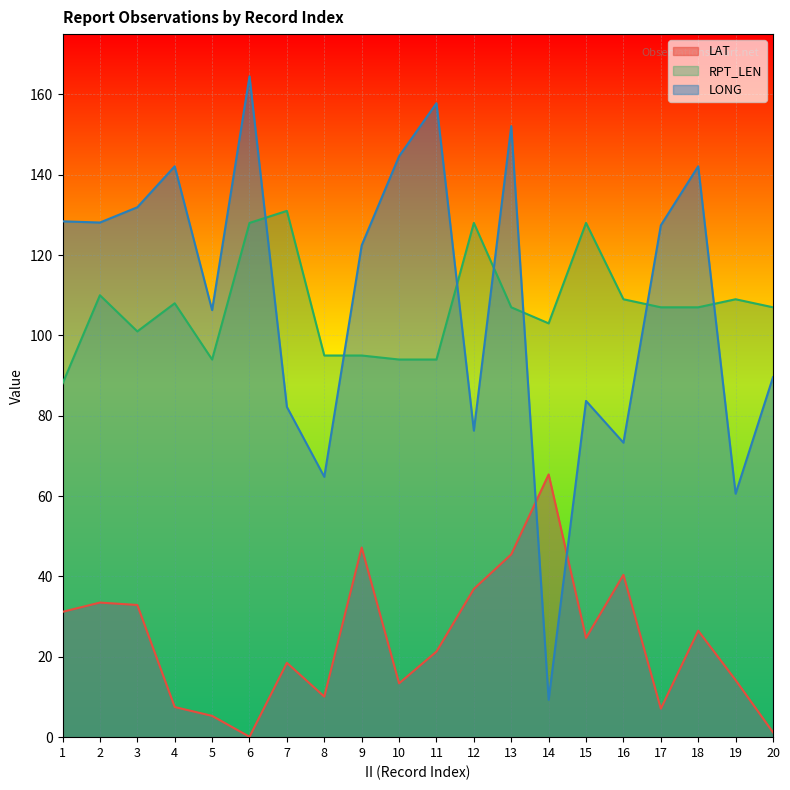

The RPT_LEN series shows 131.0 at 7. True or false?

True